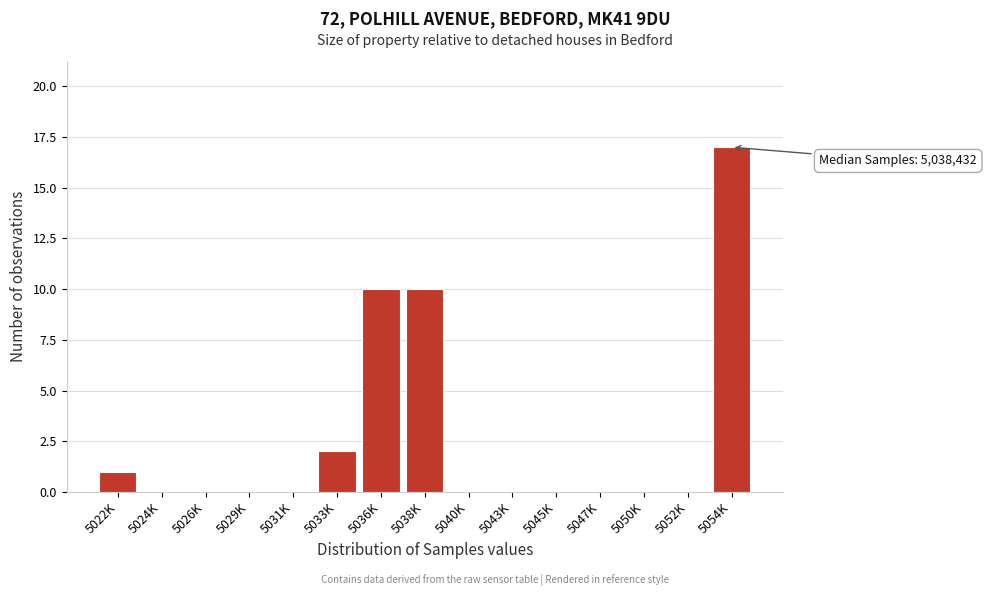

Reading left to right, list all the values displayed in this chart.

5022K=1	5024K=0	5026K=0	5029K=0	5031K=0	5033K=2	5036K=10	5038K=10	5040K=0	5043K=0	5045K=0	5047K=0	5050K=0	5052K=0	5054K=17